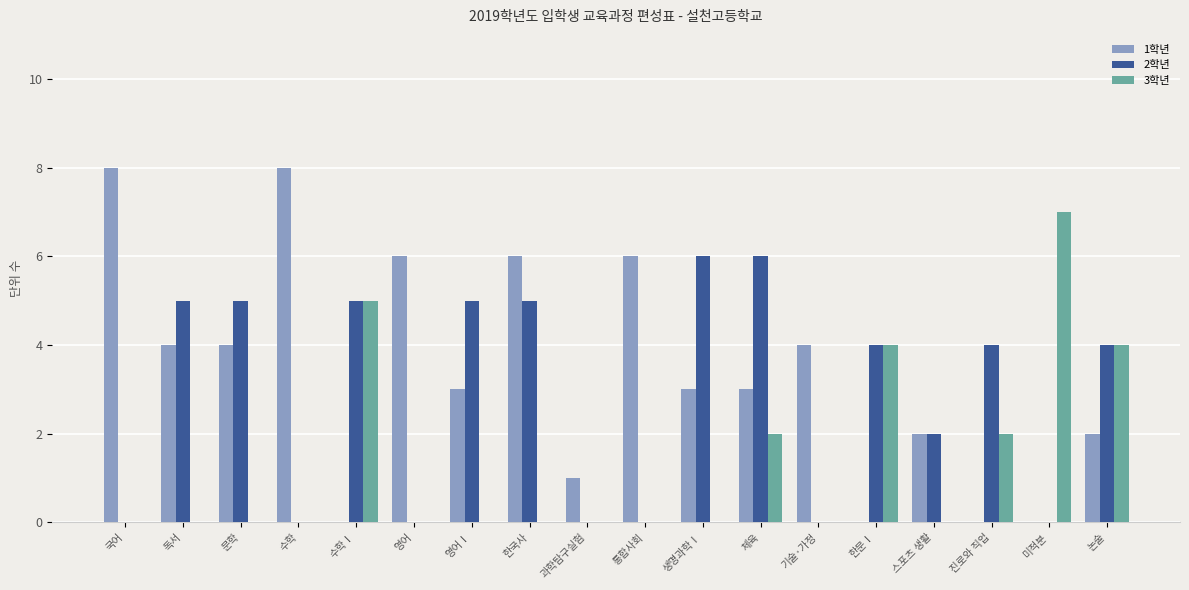

Reading left to right, extract all data points from this chart.

1학년: 8	4	4	8	0	6	3	6	1	6	3	3	4	0	2	0	0	2
2학년: 0	5	5	0	5	0	5	5	0	0	6	6	0	4	2	4	0	4
3학년: 0	0	0	0	5	0	0	0	0	0	0	2	0	4	0	2	7	4